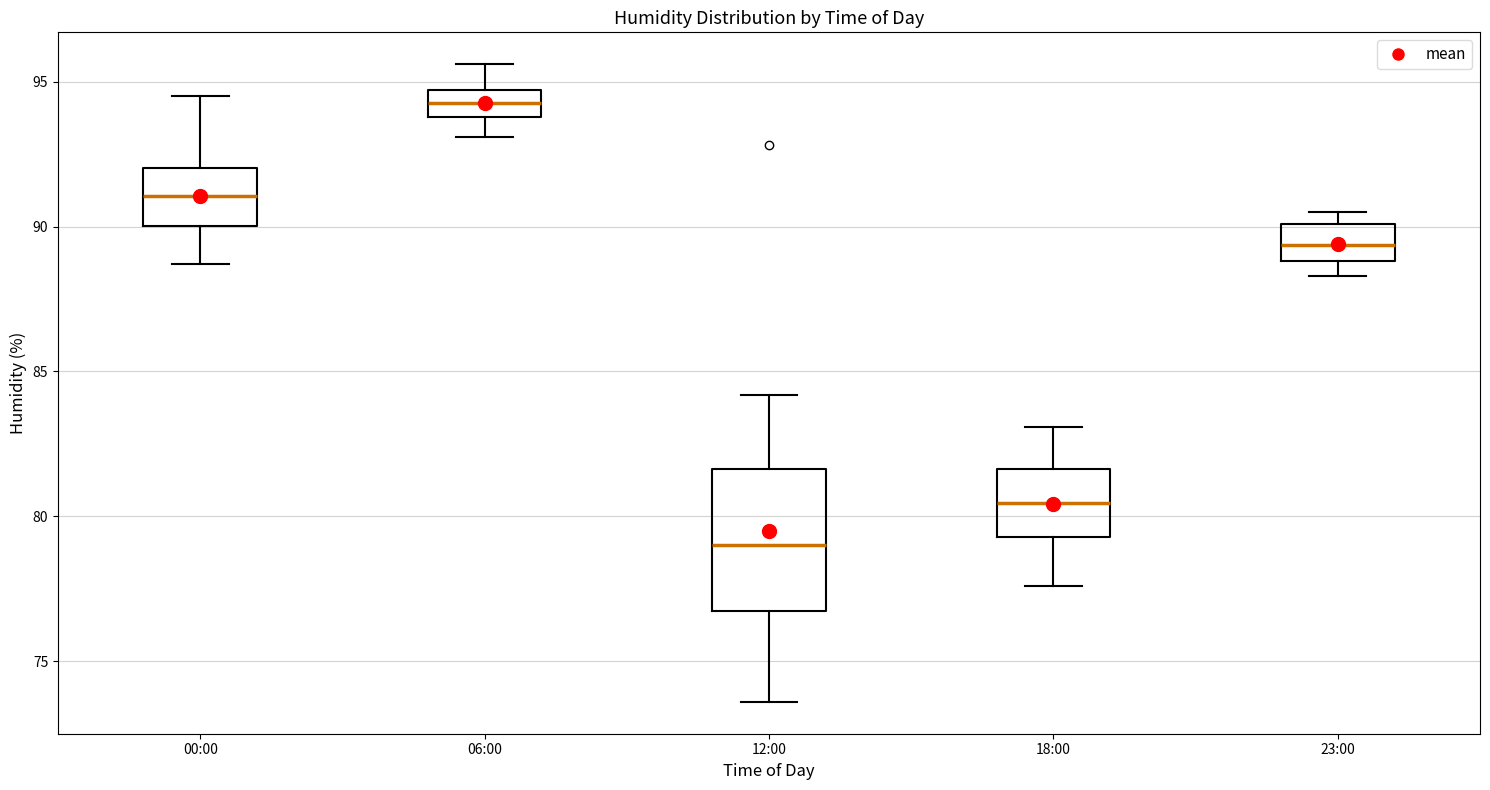

Which box's median line is the highest?

06:00